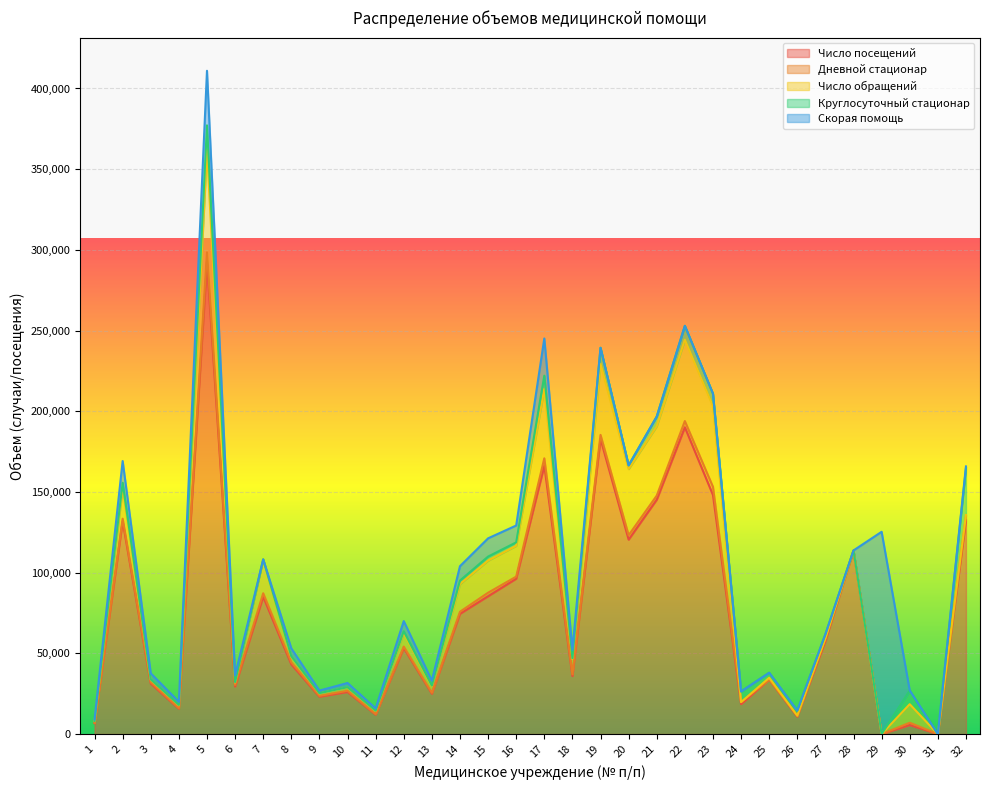

Where do Круглосуточный стационар and Число обращений first cross each other?

23 and 24